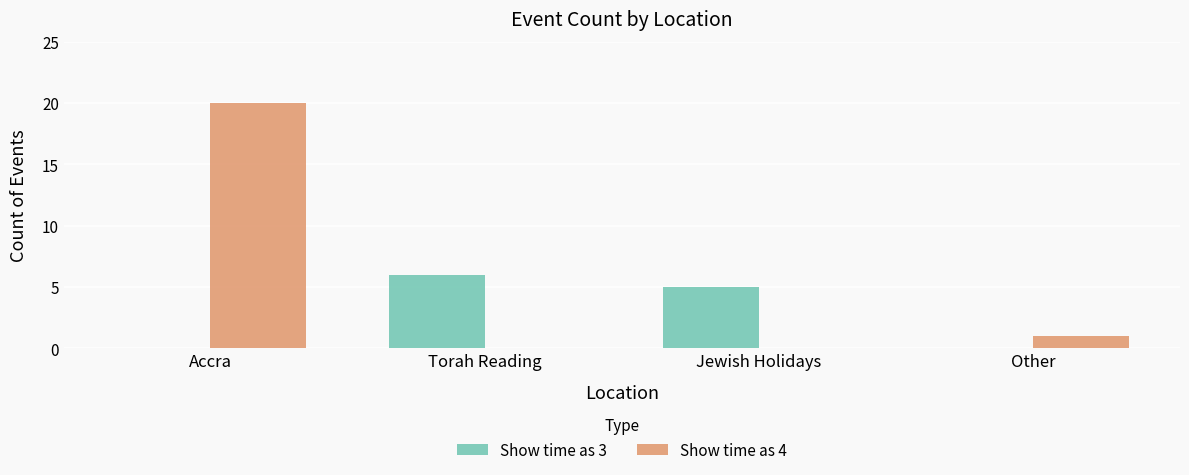

Count the number of data series in this chart.

2